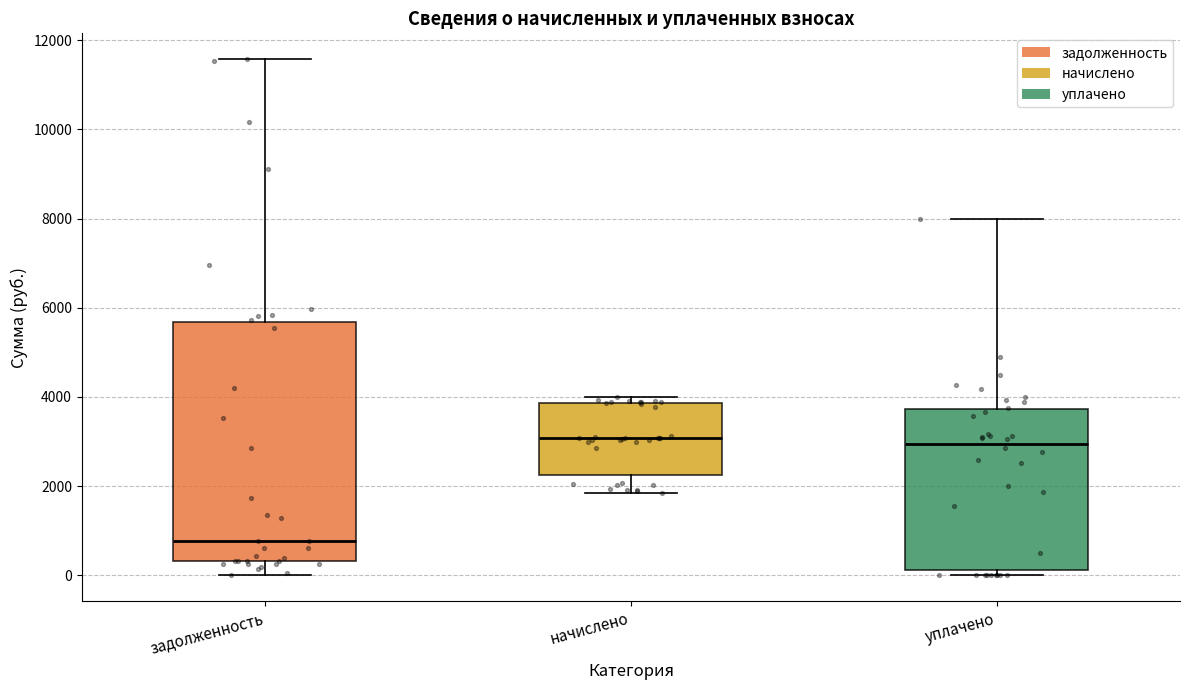

Which box has the lowest median line?

задолженность